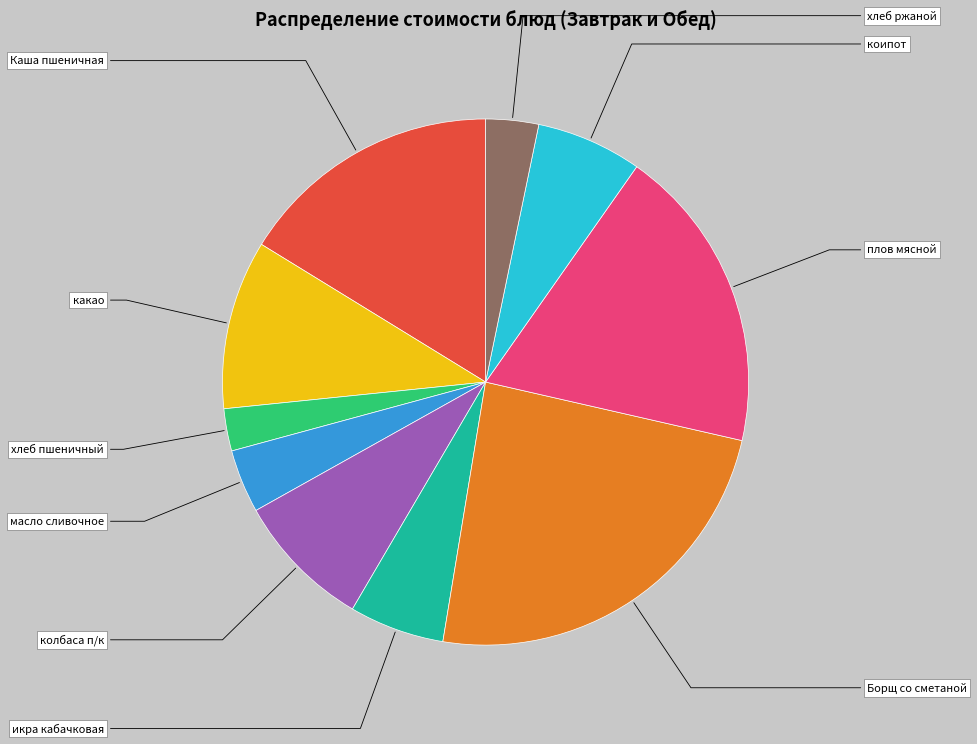

What portion of the pie excludes хлеб пшеничный?

97.4%